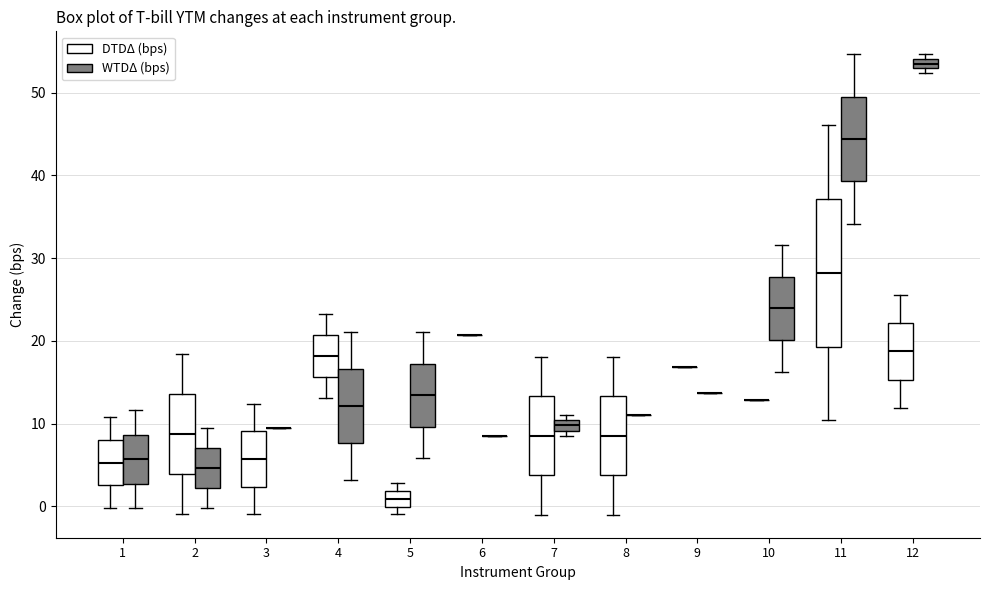

Where does the upper whisker of the box for 12 (DTDΔ (bps)) end on the y-axis? The values are not printed on the chart, so give them approximately, as read against the axis.

26